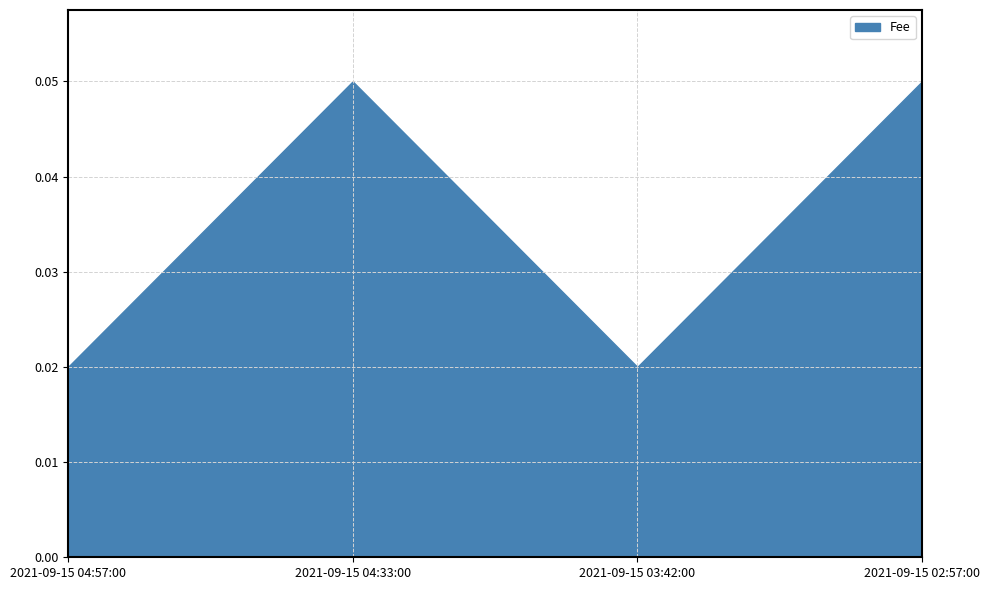

True or false: Amount and Fee intersect in this chart.

False